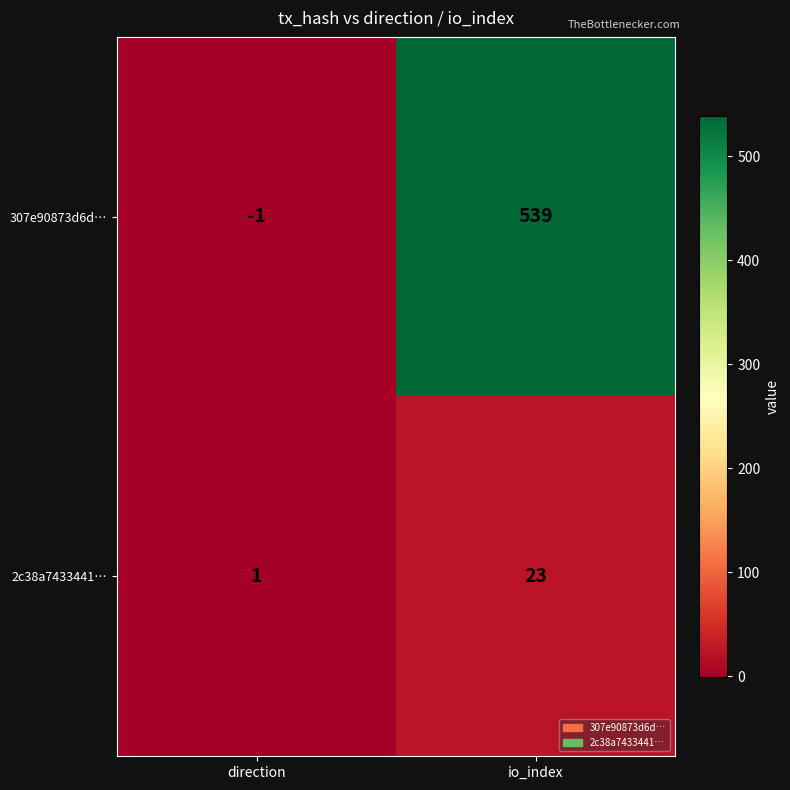

List the series in order of their overall mean, lowest first.

2c38a7433441…, 307e90873d6d…